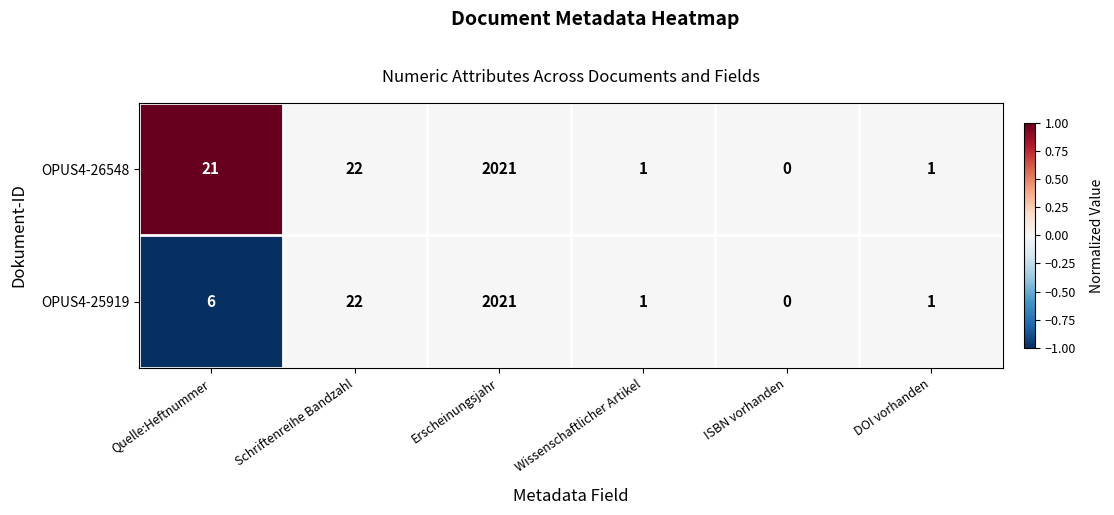

Reading left to right, list all the values displayed in this chart.

OPUS4-26548: 21	22	2021	1	0	1
OPUS4-25919: 6	22	2021	1	0	1